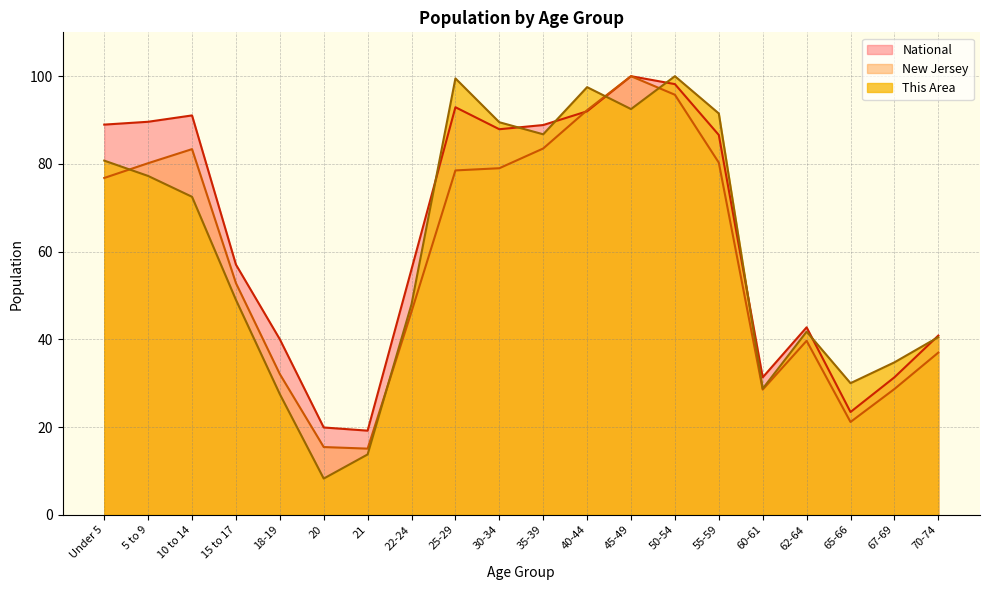

How many distinct data groups are displayed?

3